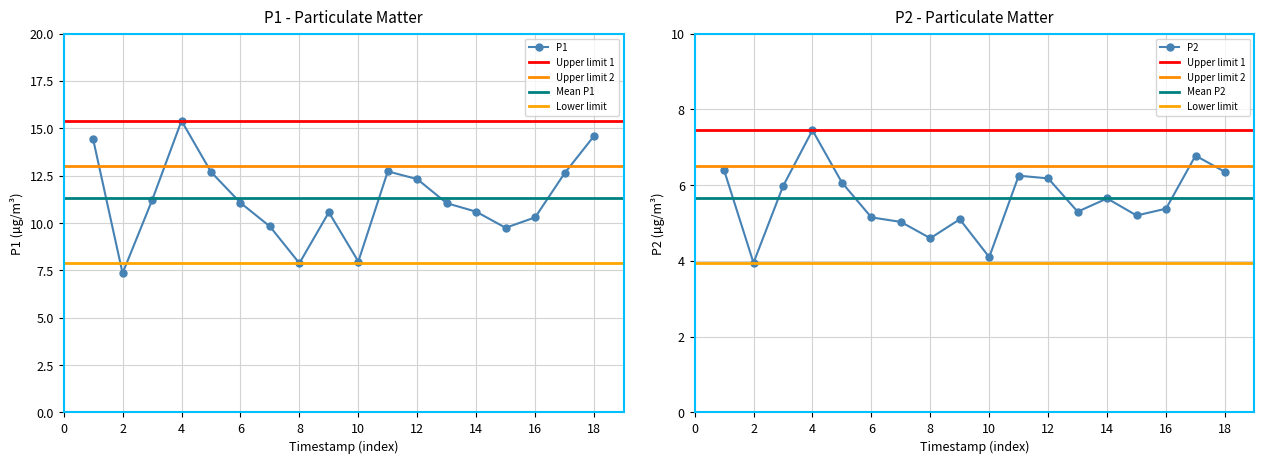

Where is the first local minimum for P1?

2